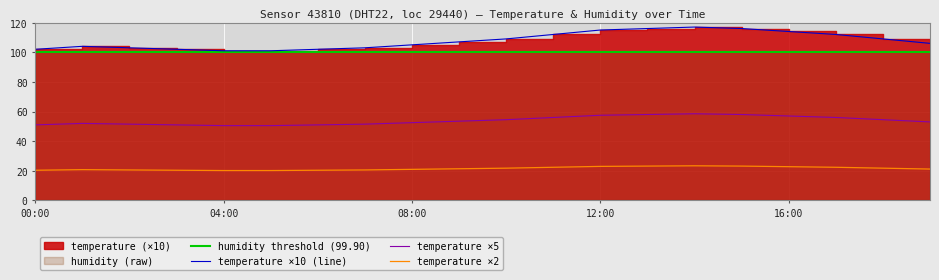

What is the value of the temperature ×2 point at the 9th from the left?

21.0